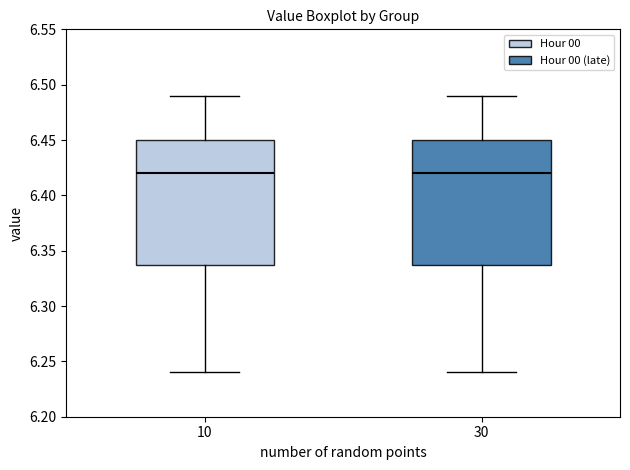

Where does the median line of the box at x = 10 sit on the y-axis? The values are not printed on the chart, so give them approximately, as read against the axis.

6.42